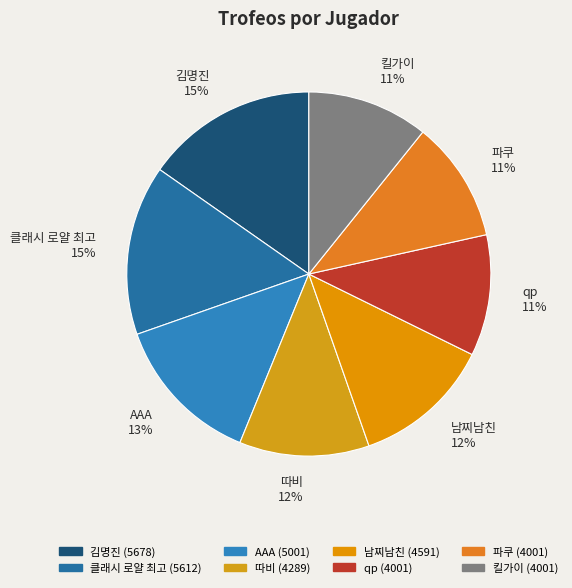

Is the sum of qp 11% and 파쿠 11% greater than half?

No